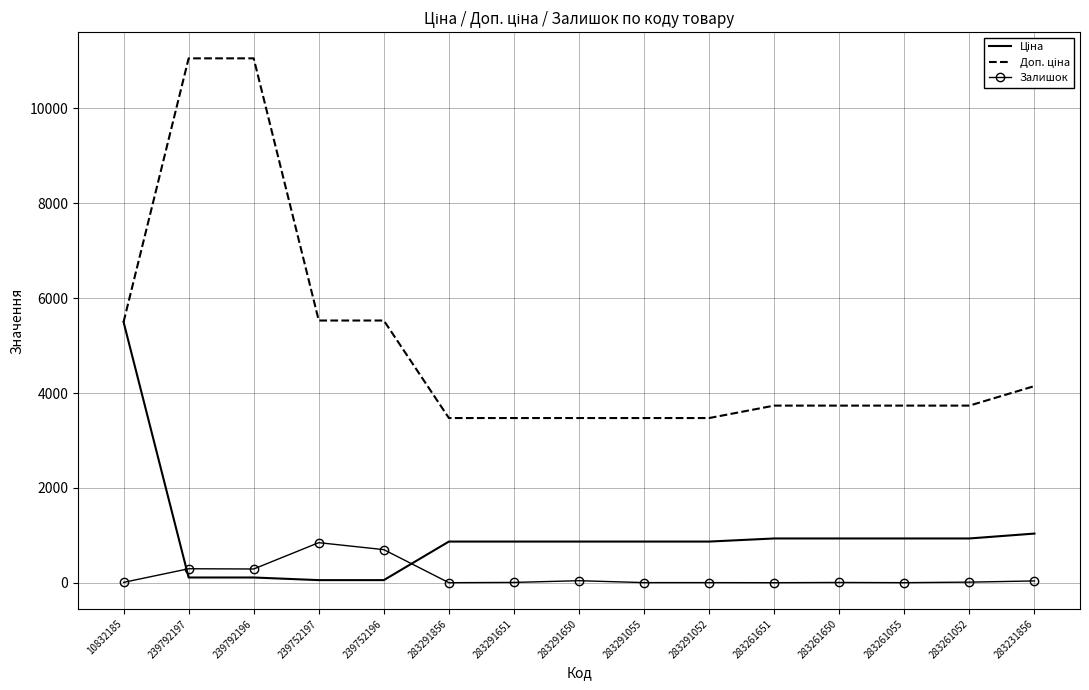

The value of Залишок at 239792197 is 295.0. True or false?

True